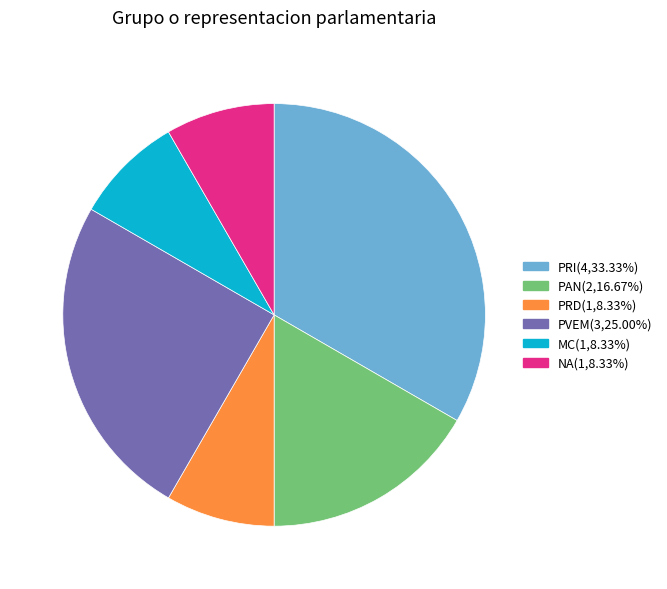

Does any single category account for the majority?

No